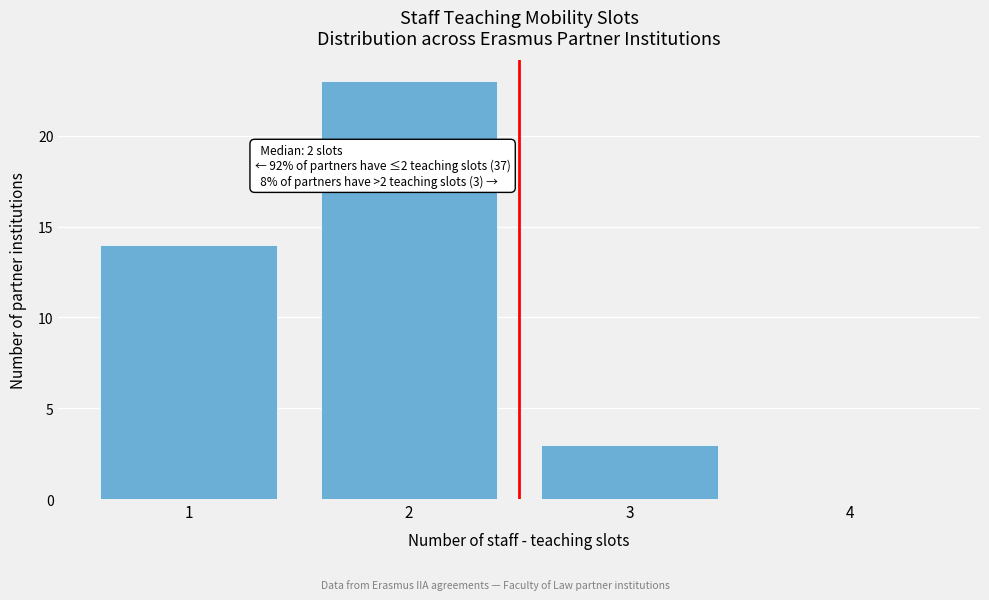

Reading right to left, transcribe all the data shown in this chart.

4=0	3=3	2=23	1=14